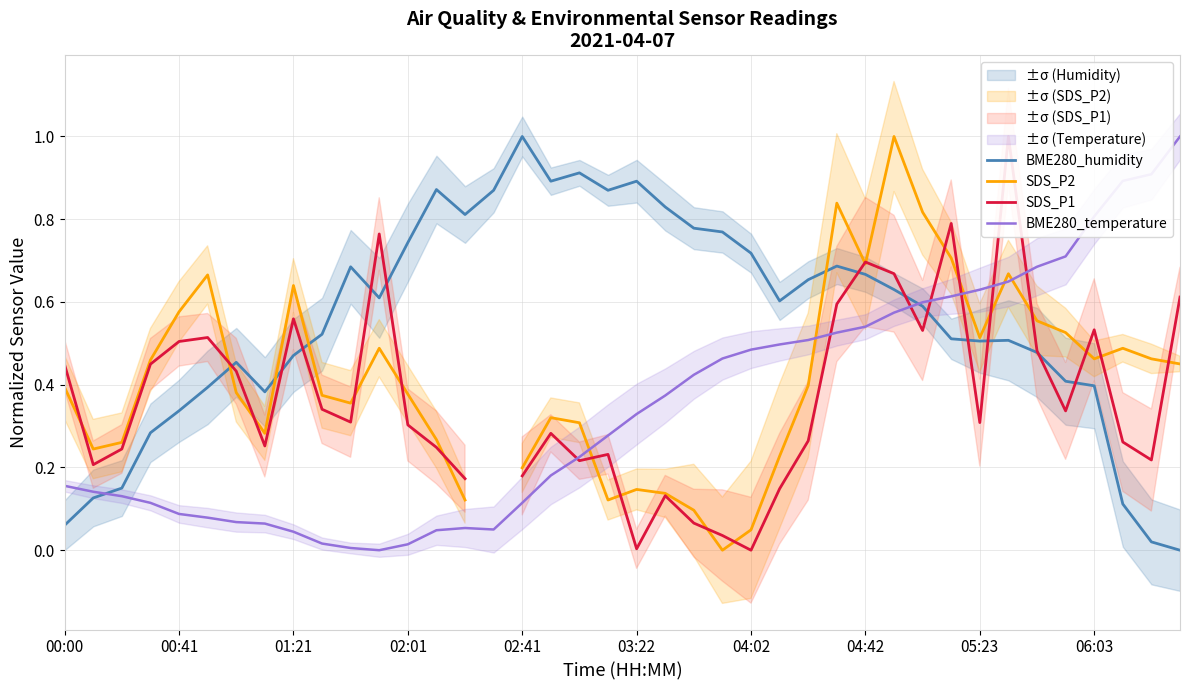

What is the greatest value displayed?

1.0